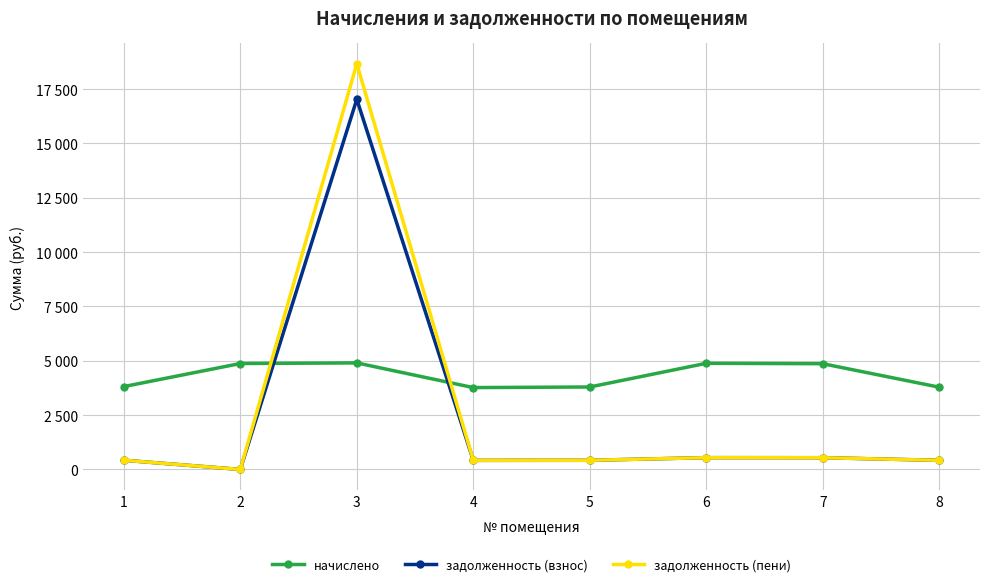

Does the chart display data point markers on the line(s)?

Yes